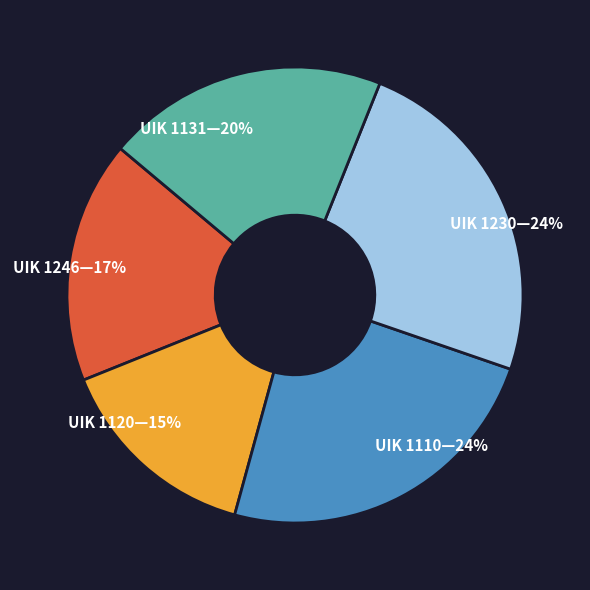

To the nearest percent, what is the combined percentage of UIK 1120—15% and UIK 1246—17%?

32%